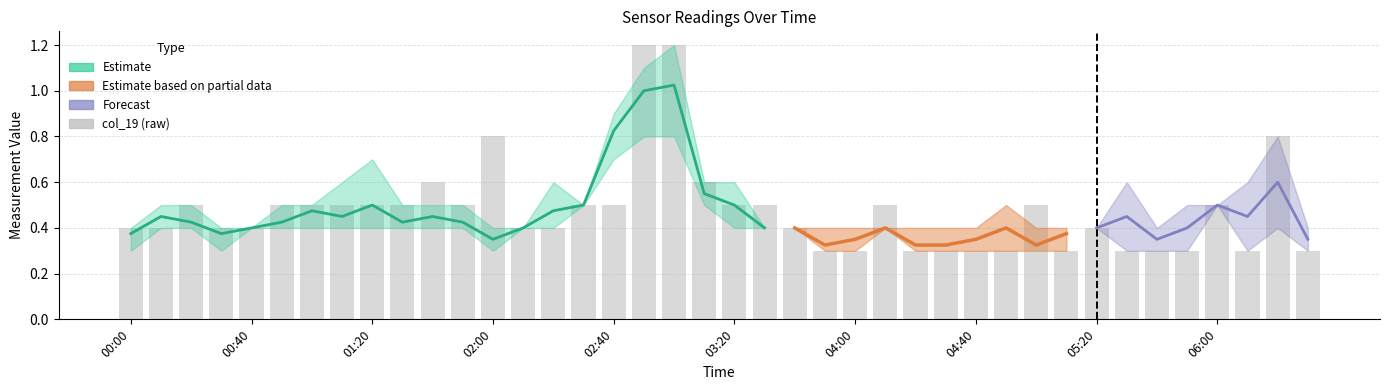

Reading left to right, transcribe all the data shown in this chart.

0.4	0.4	0.5	0.4	0.4	0.5	0.5	0.5	0.5	0.5	0.6	0.5	0.8	0.4	0.4	0.5	0.5	1.2	1.2	0.6	0.5	0.5	0.4	0.3	0.3	0.5	0.3	0.3	0.3	0.3	0.5	0.3	0.4	0.3	0.3	0.3	0.5	0.3	0.8	0.3